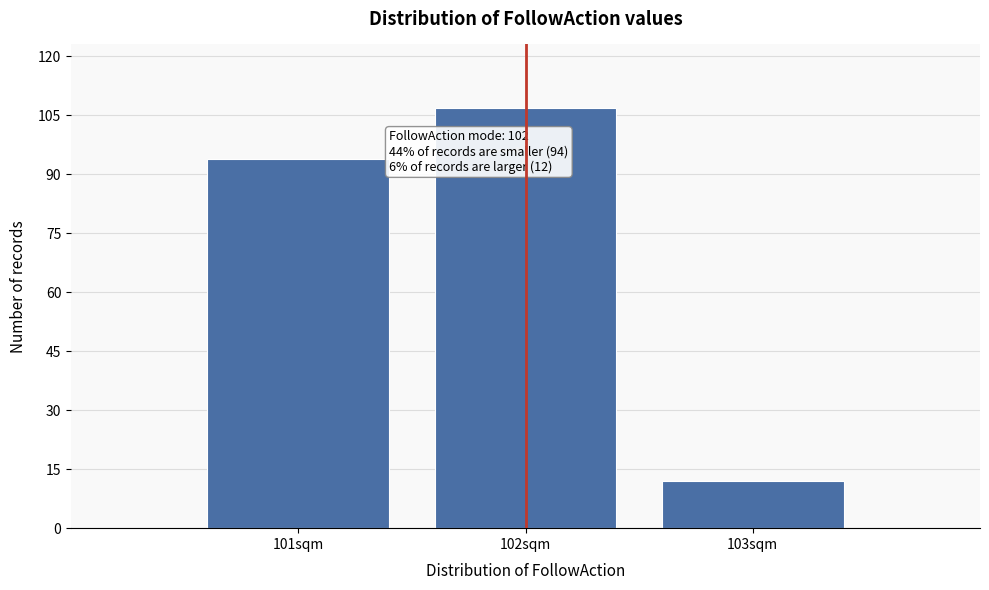

Reading right to left, what are all the values shown in this chart?

12	107	94